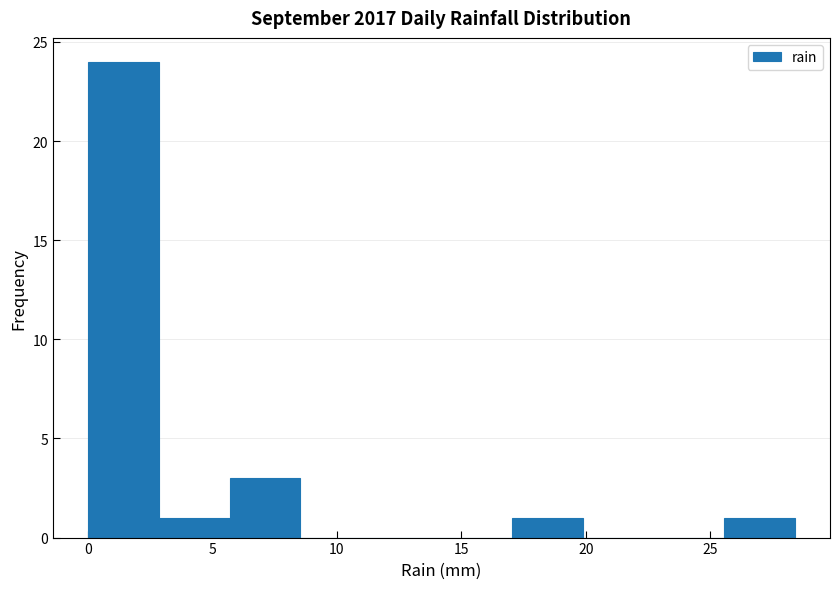

What is the height of the bar covering 25.5 to 28.5 on the x-axis? Neither the bar edges nor the heights are printed on the chart, so give them approximately, as read against the axes.

1